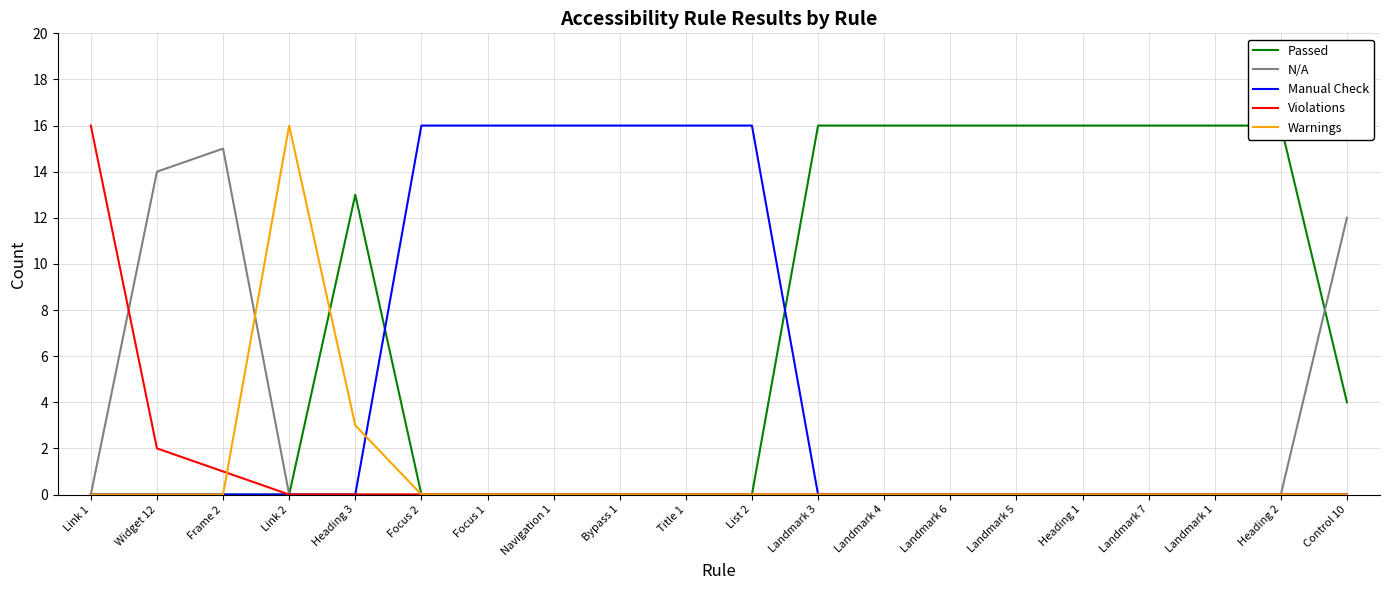

Is it true that Violations equals 9 at Link 1?

False